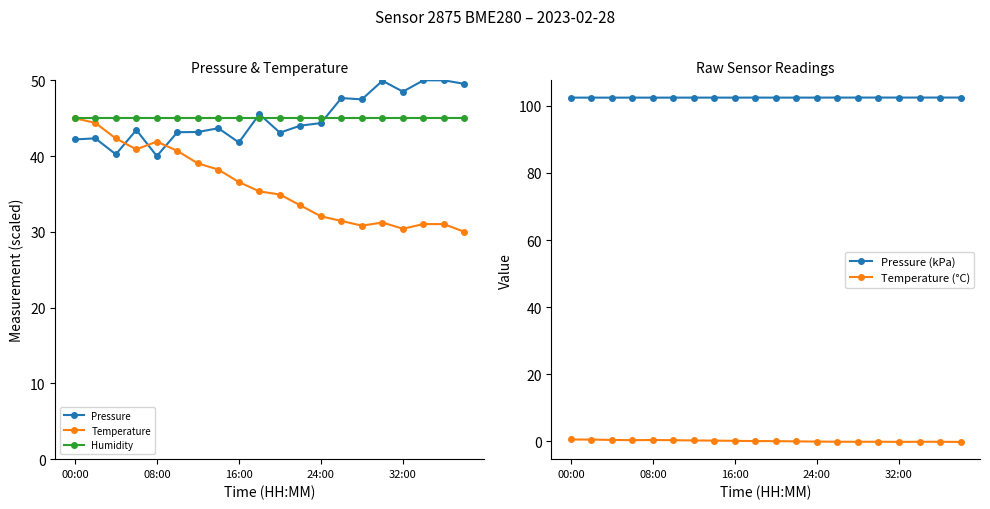

At which label is Humidity closest to 45?

00:00